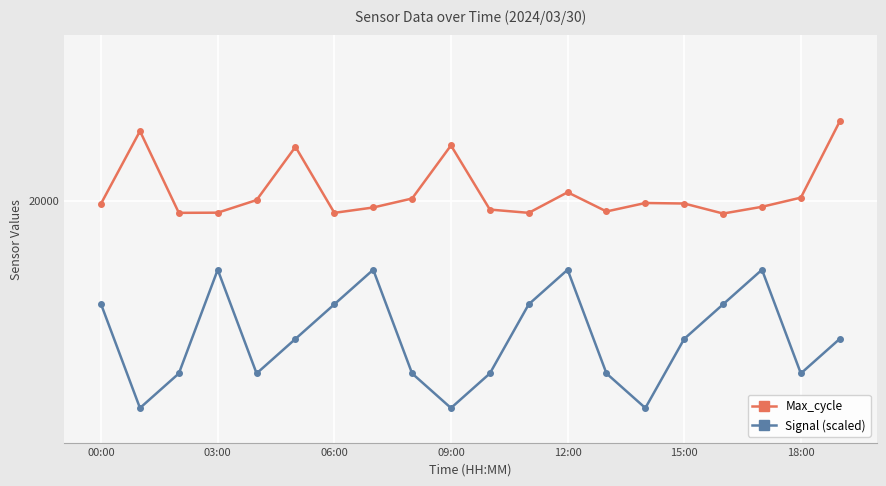

True or false: Max_cycle and Signal (scaled) intersect in this chart.

False